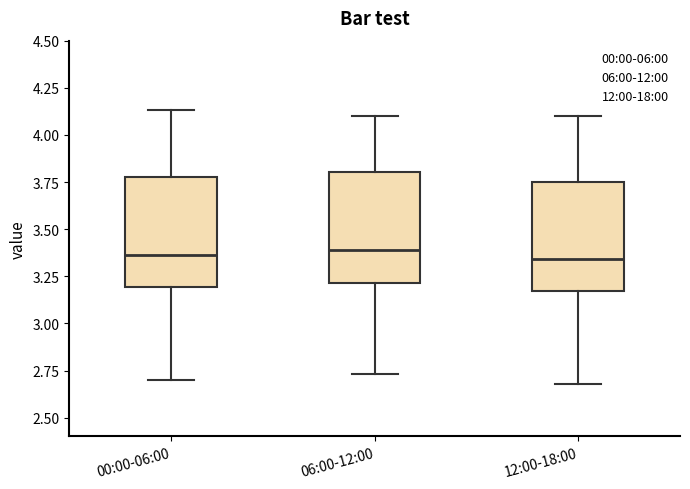

Reading left to right, transcribe this box plot: for each box, give where its median line is, the range the box spans, and where its two whiskers end, as read against the y-axis. The values are not printed on the chart, so give them approximately, as read against the axis.

00:00-06:00: median 3.35, box 3.20 to 3.80, whiskers 2.70 to 4.15
06:00-12:00: median 3.40, box 3.20 to 3.80, whiskers 2.75 to 4.10
12:00-18:00: median 3.35, box 3.15 to 3.75, whiskers 2.70 to 4.10